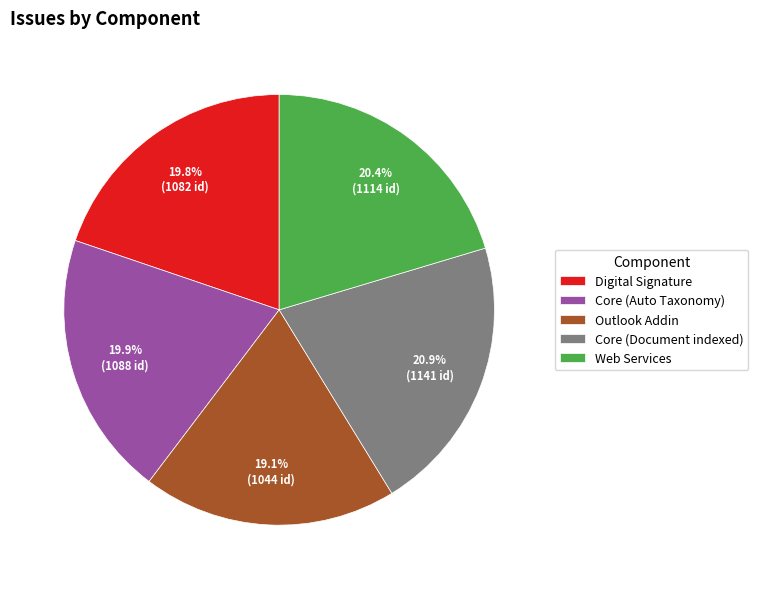

Does Core (Document indexed) represent more than half of the total?

No